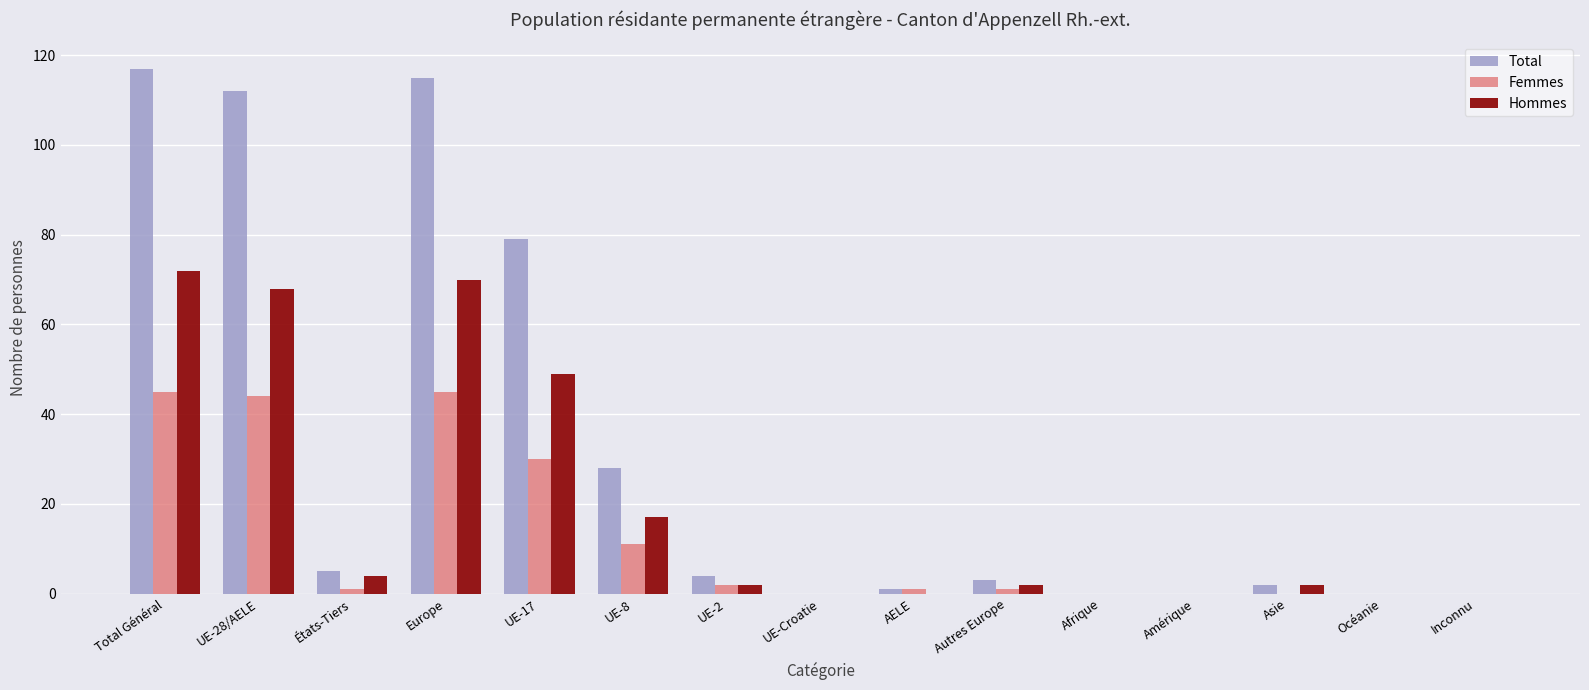

Where is Total nearest to the value 58?

UE-17